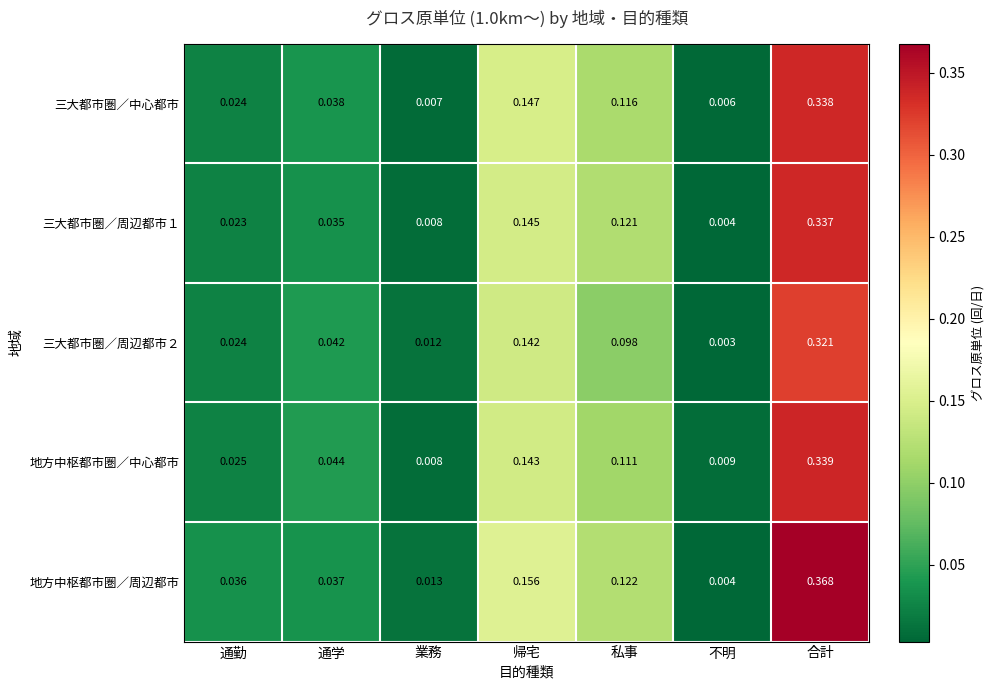

At 通学, list the series in order from largest to smallest.

地方中枢都市圏／中心都市, 三大都市圏／周辺都市２, 三大都市圏／中心都市, 地方中枢都市圏／周辺都市, 三大都市圏／周辺都市１